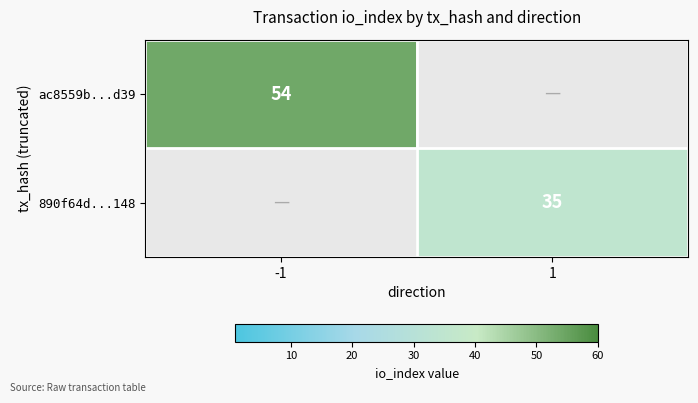

The 890f64d...148 series shows 35 at 1. True or false?

True